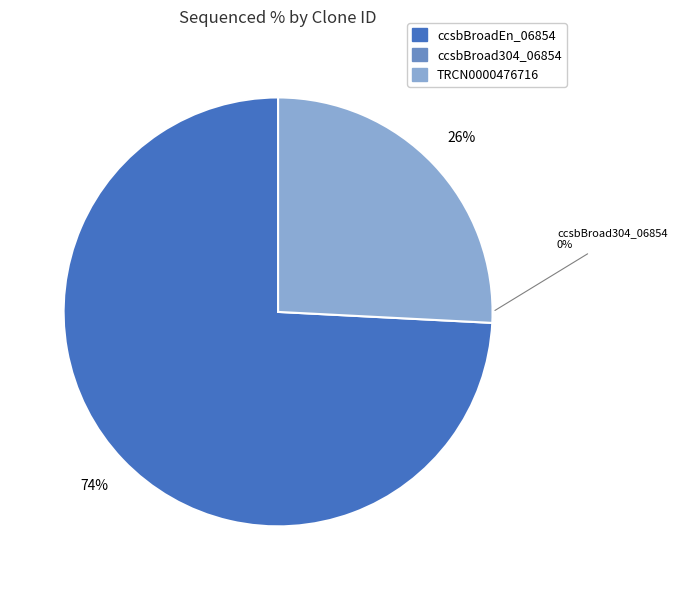

To the nearest percent, what portion does TRCN0000476716 represent?

26%